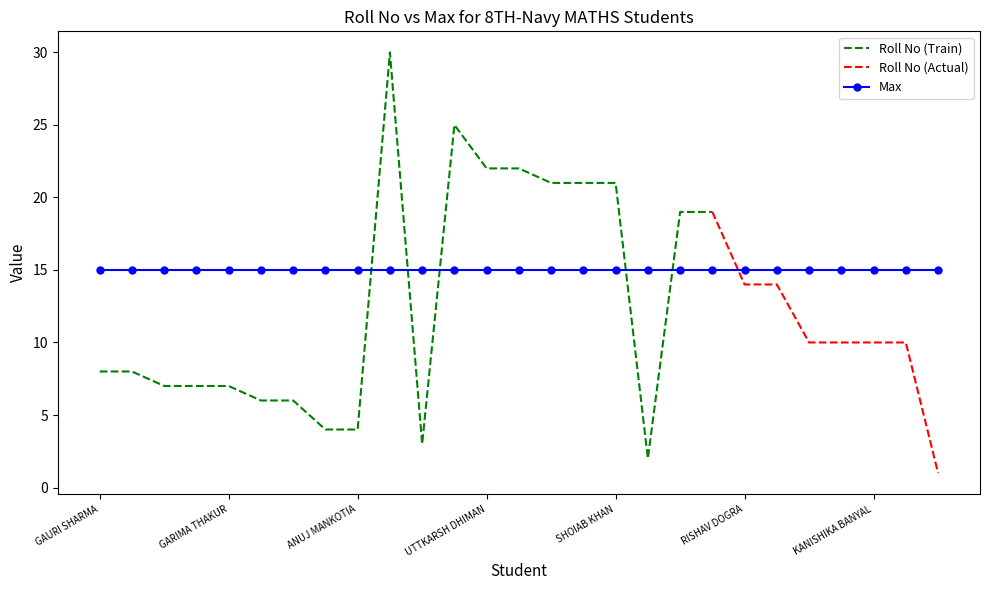

How many intersections are there between Roll No and Max?

6